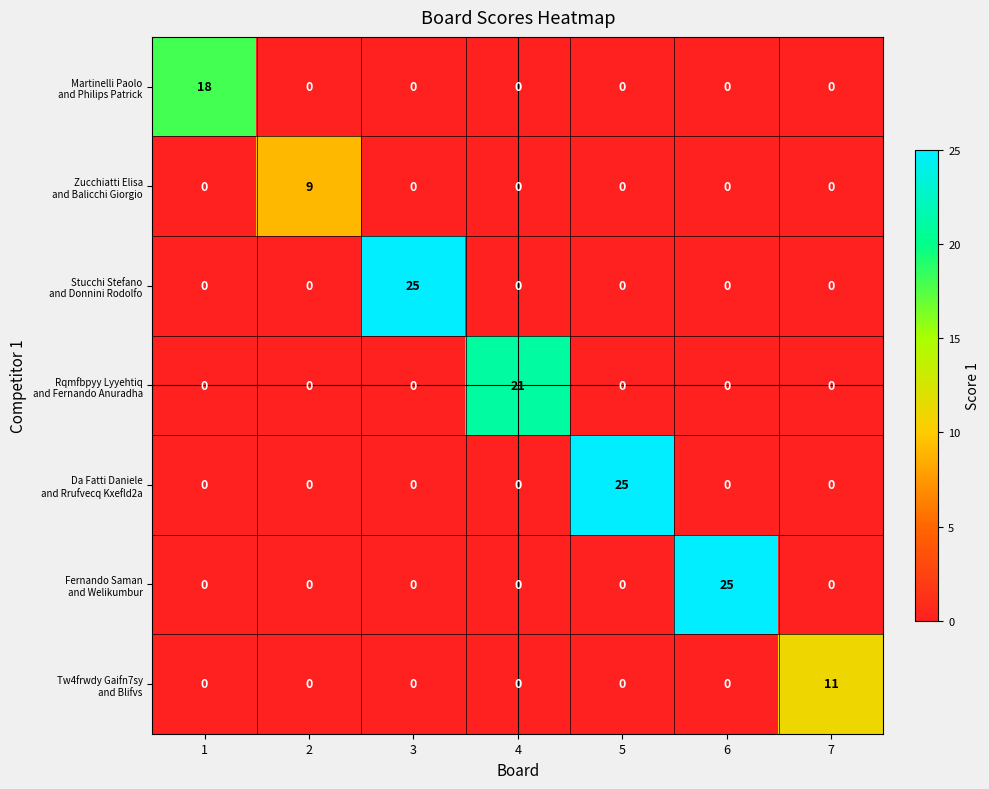

How many distinct data groups are displayed?

7